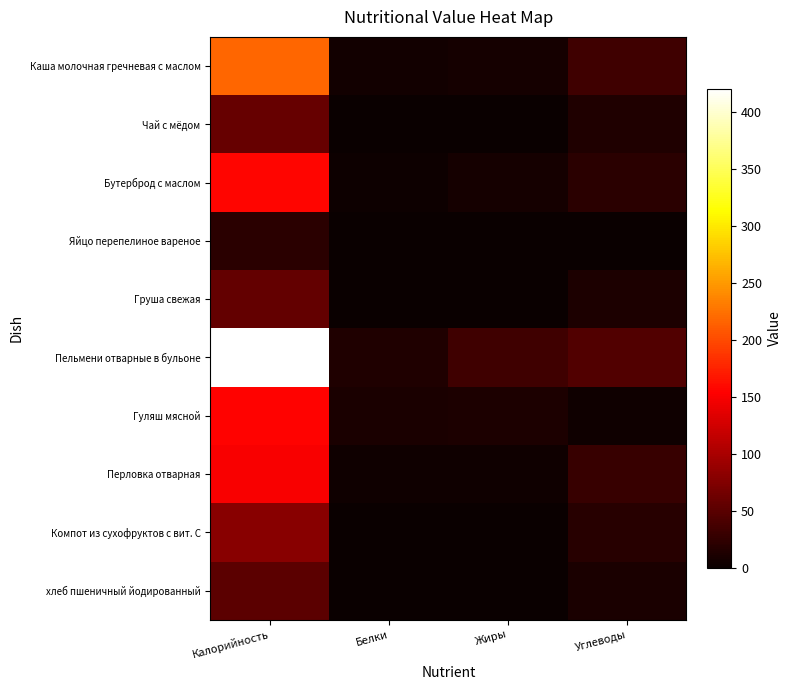

Which series has the largest total across all categories?

Пельмени отварные в бульоне